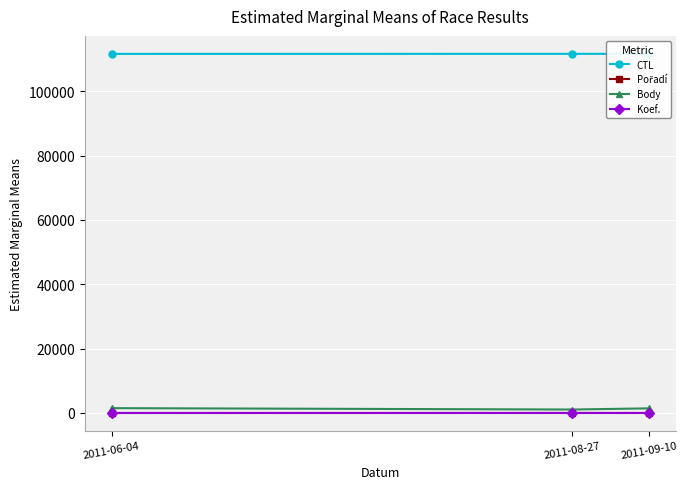

What is the maximum value shown in the chart?

111621